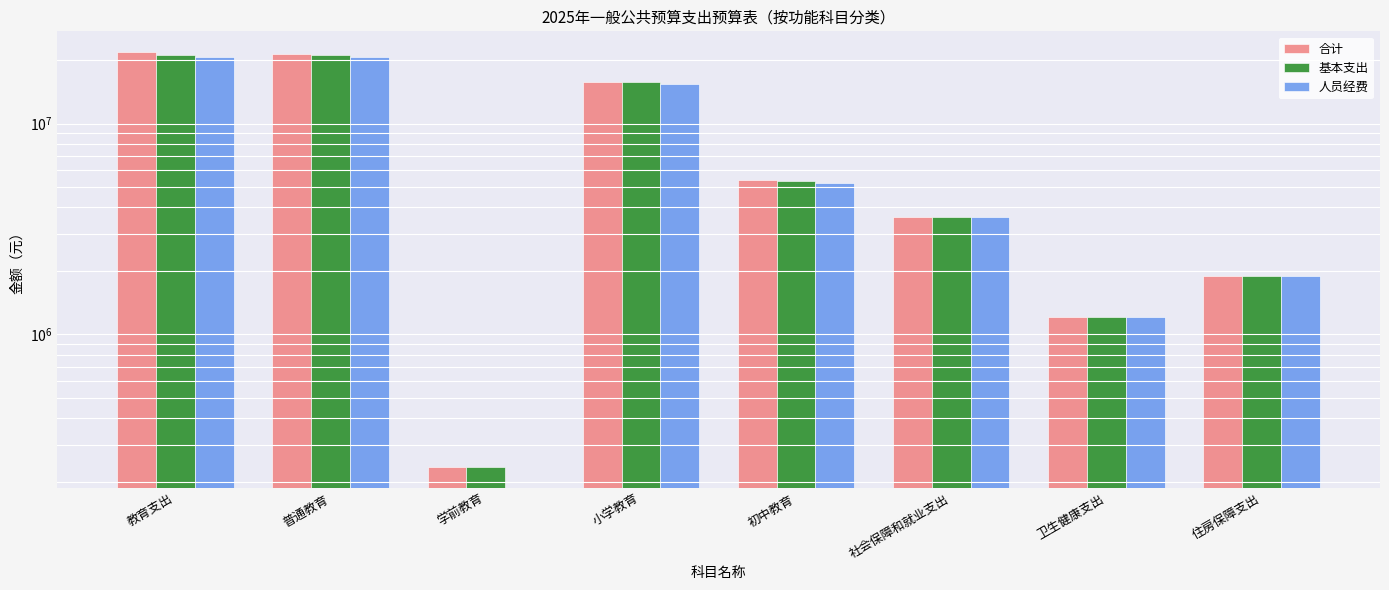

Which series changed the most between 教育支出 and 小学教育?

合计